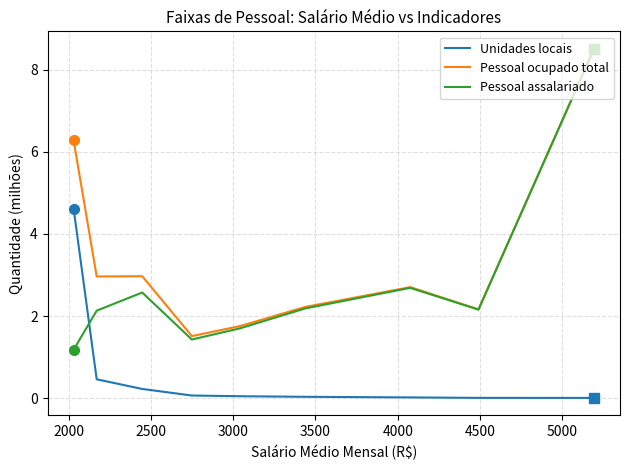

Which series has the widest spread of values?

Pessoal assalariado